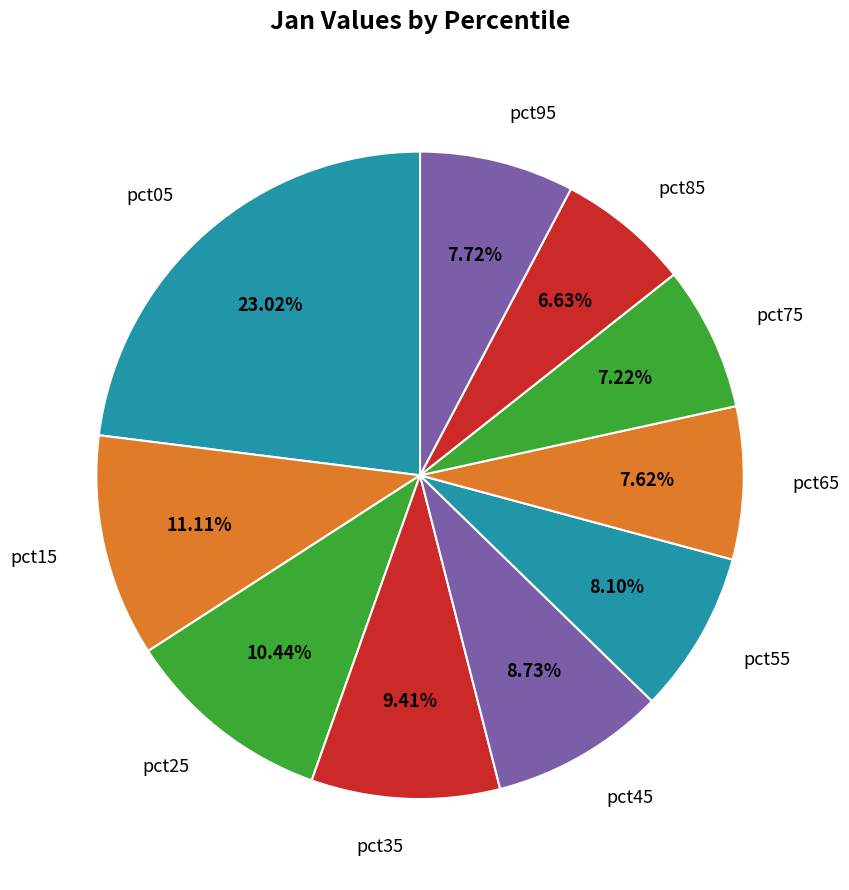

What is the largest slice in the pie chart?

pct05